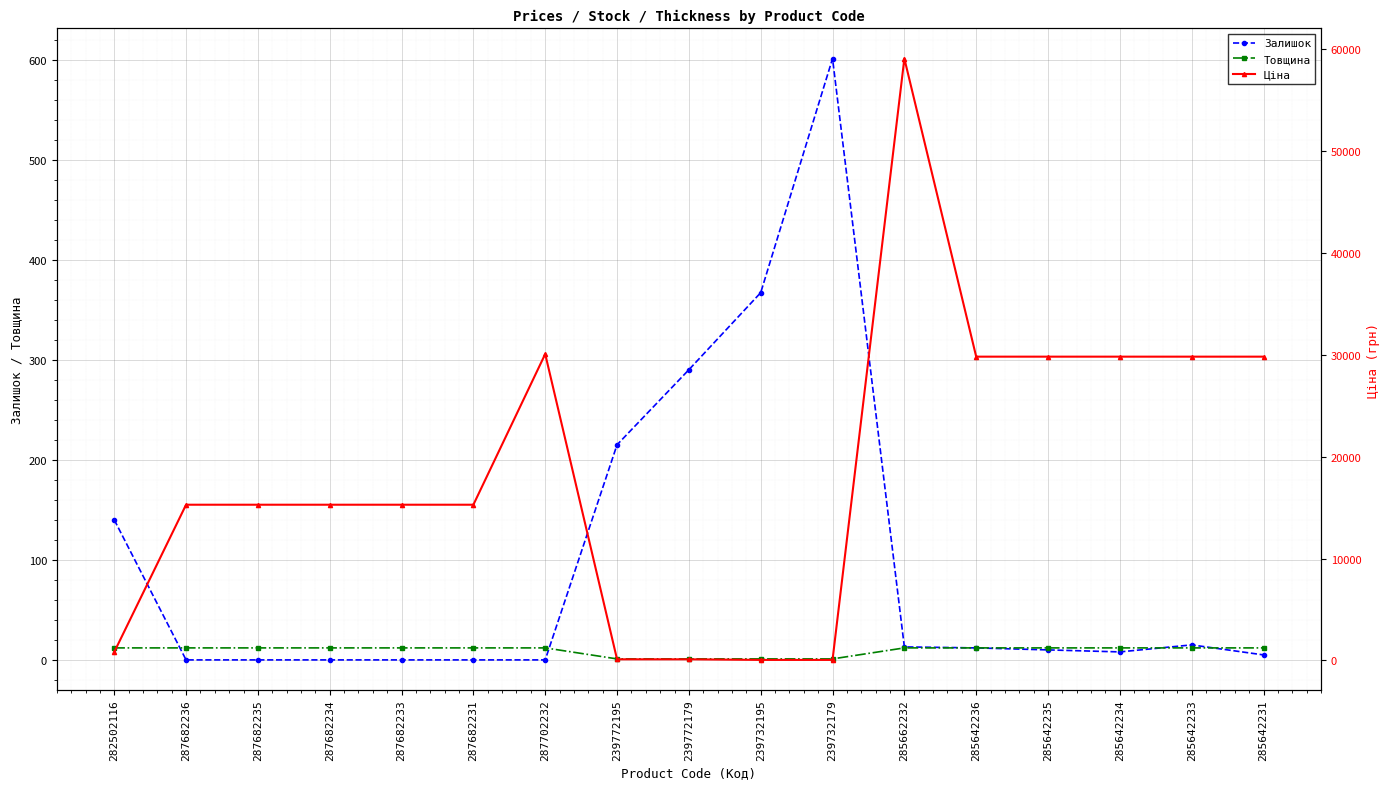

Reading left to right, what are all the values shown in this chart?

Залишок: 282502116=140.0	287682236=0.0	287682235=0.0	287682234=0.0	287682233=0.0	287682231=0.0	287702232=0.0	239772195=215.0	239772179=290.0	239732195=367.0	239732179=601.0	285662232=13.0	285642236=12.0	285642235=10.0	285642234=8.0	285642233=15.0	285642231=5.0
Товщина: 282502116=12.0	287682236=12.0	287682235=12.0	287682234=12.0	287682233=12.0	287682231=12.0	287702232=12.0	239772195=1.0	239772179=1.0	239732195=1.0	239732179=1.0	285662232=12.0	285642236=12.0	285642235=12.0	285642234=12.0	285642233=12.0	285642231=12.0
Ціна: 282502116=827.6	287682236=15288.0	287682235=15288.0	287682234=15288.0	287682233=15288.0	287682231=15288.0	287702232=30077.8	239772195=115.4	239772179=115.4	239732195=57.7	239732179=57.7	285662232=59075.7	285642236=29819.2	285642235=29819.2	285642234=29819.2	285642233=29819.2	285642231=29819.2